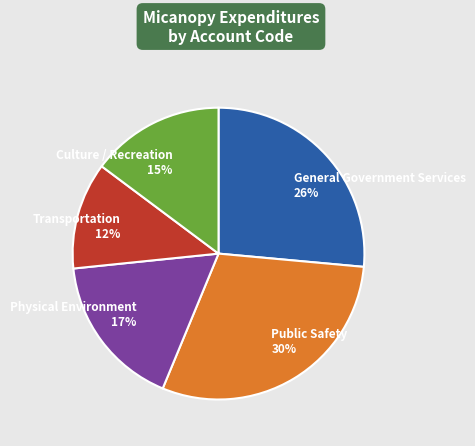

Count the number of slices in the pie.

5